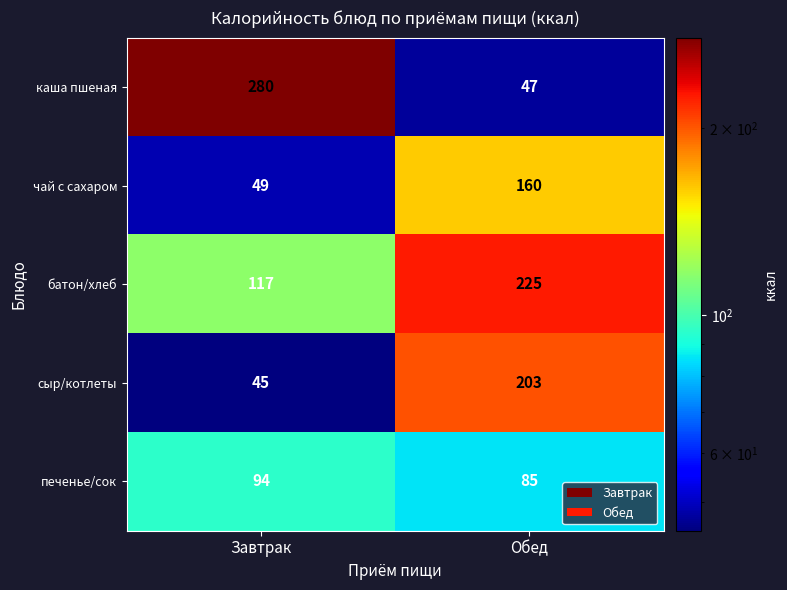

Count the number of data series in this chart.

5